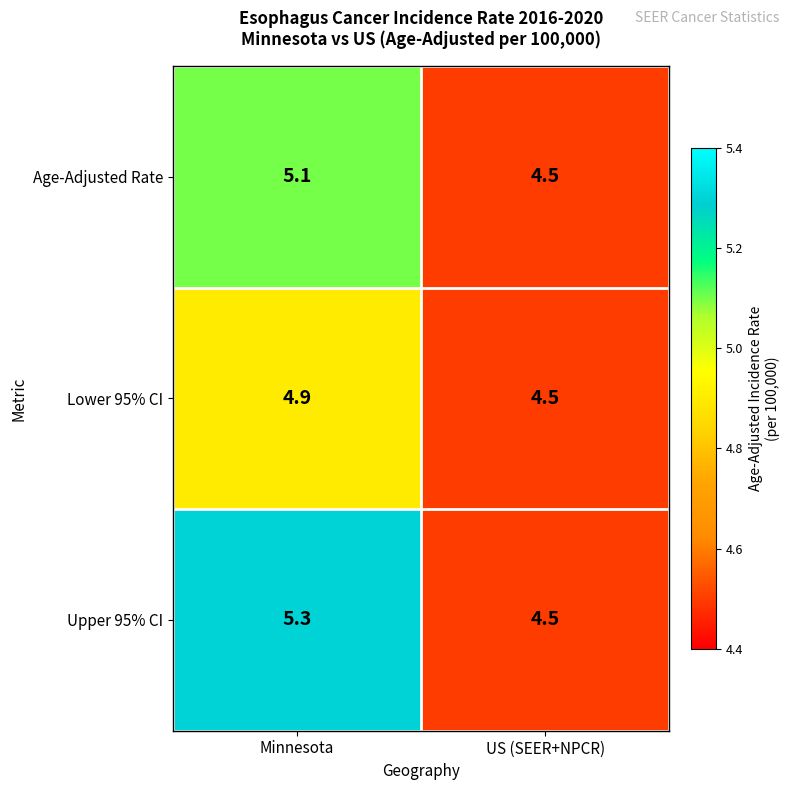

What is the difference between the maximum and minimum values in the Lower 95% CI series?

0.4